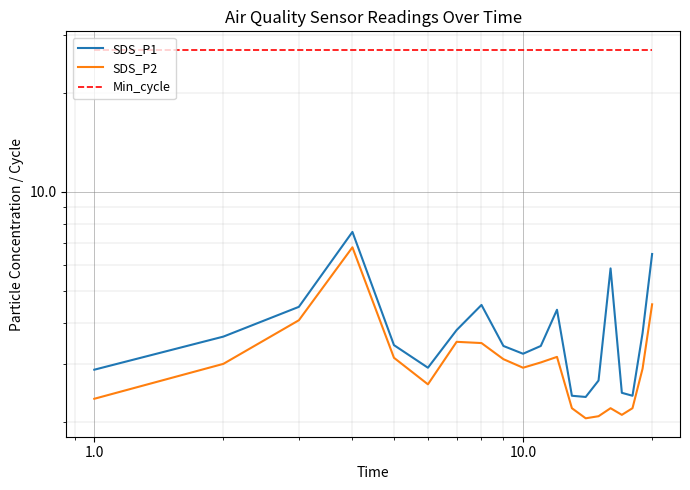

True or false: SDS_P2 and SDS_P1 intersect in this chart.

False